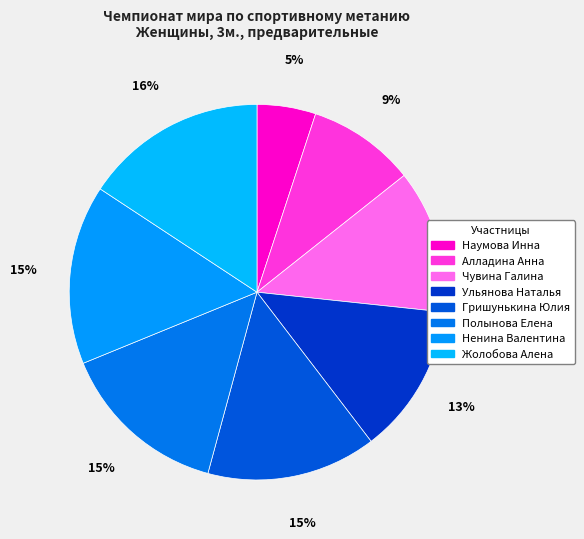

Count the number of slices in the pie.

8